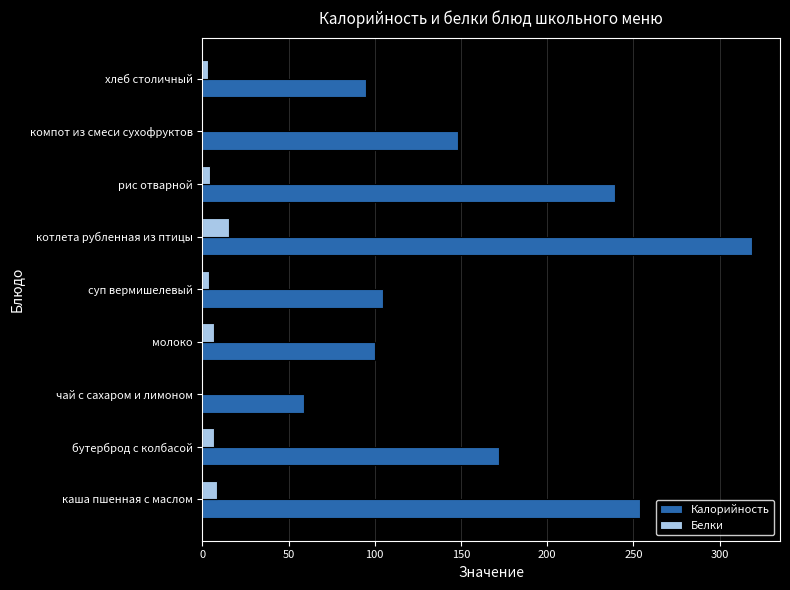

The value of Калорийность at котлета рубленная из птицы is 214.2. True or false?

False